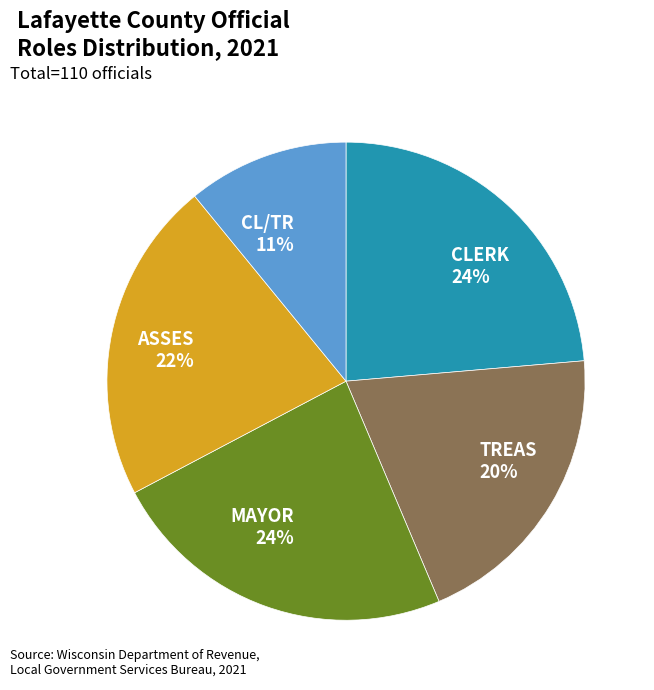

To the nearest percent, what is the difference between the CL/TR and ASSES slice percentages?

11%